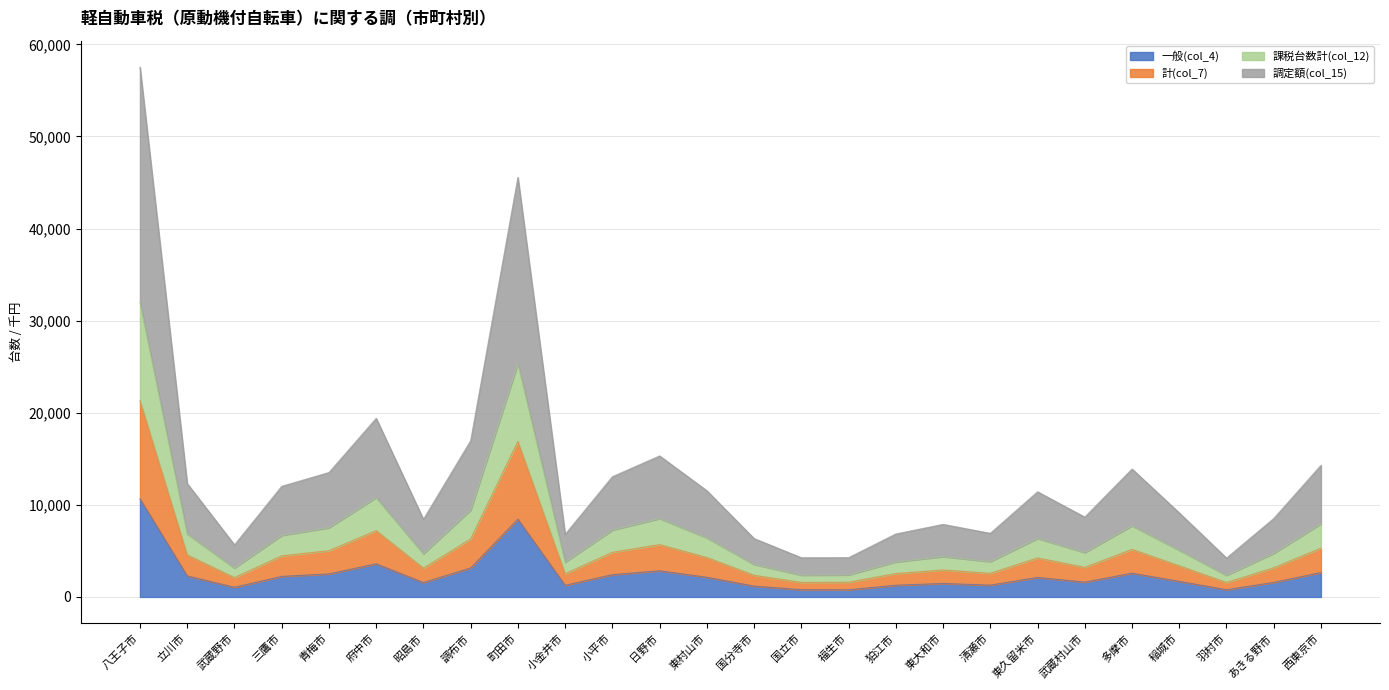

At which category is the sum across all series the highest?

八王子市